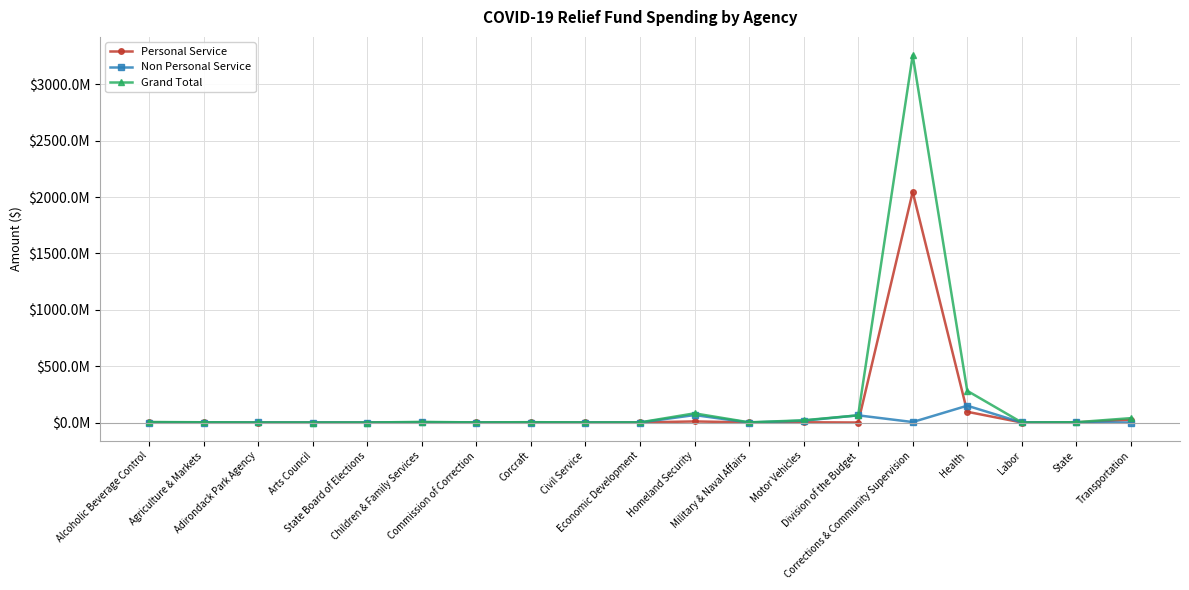

What are all the series names shown in the legend?

Personal Service, Non Personal Service, Grand Total